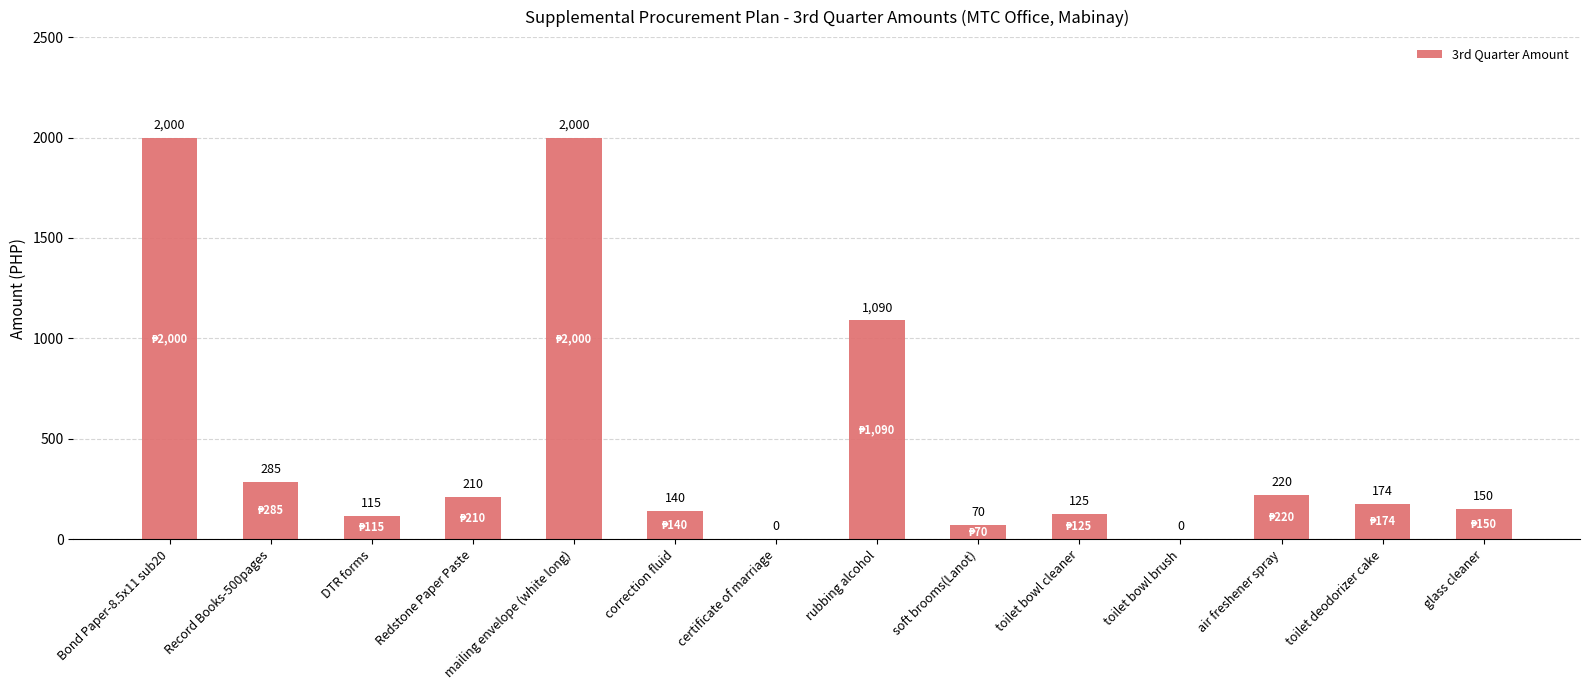

What is the change in value from Record Books-500pages to rubbing alcohol?

+805